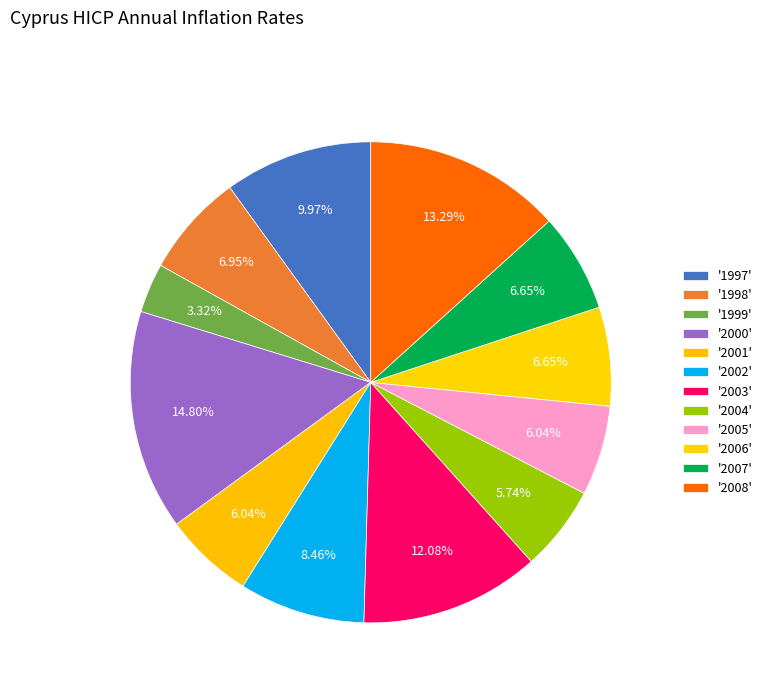

Rank the categories by value from lowest to highest.

1999, 2004, 2001, 2005, 2006, 2007, 1998, 2002, 1997, 2003, 2008, 2000